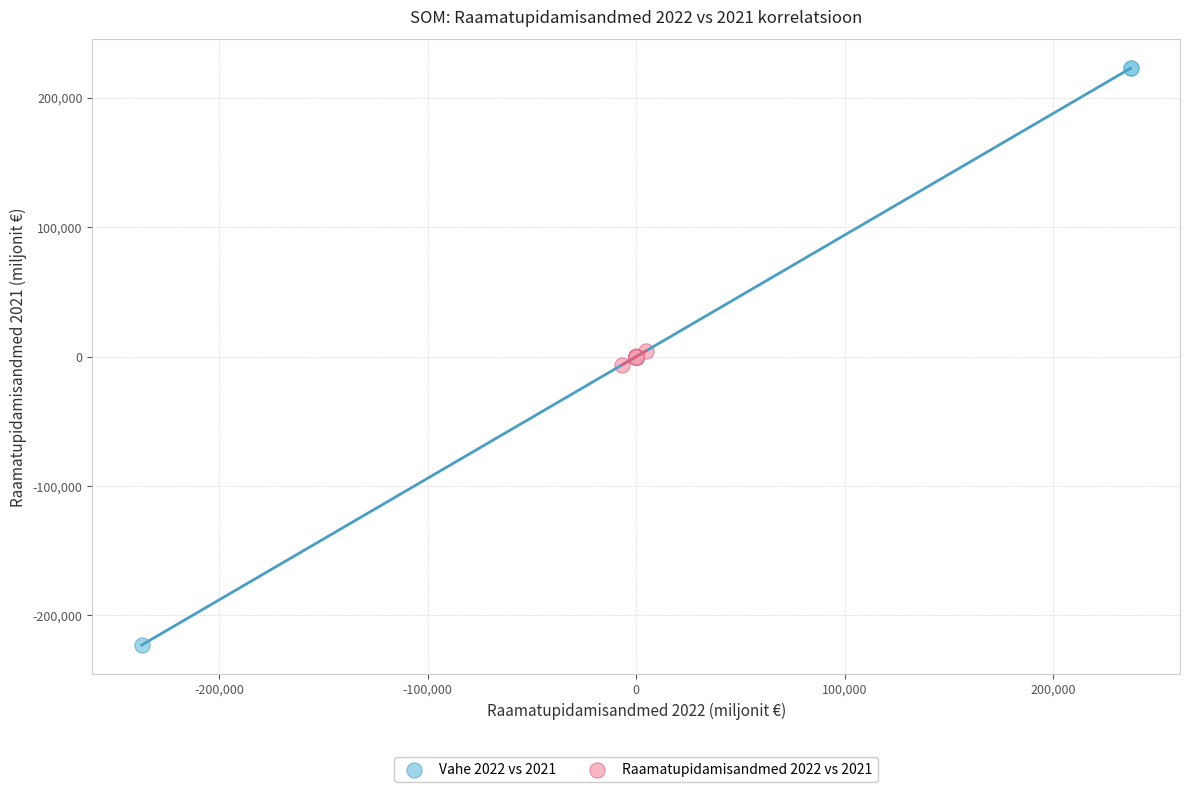

Which series has the widest spread of Y values?

Vahe 2022 vs 2021